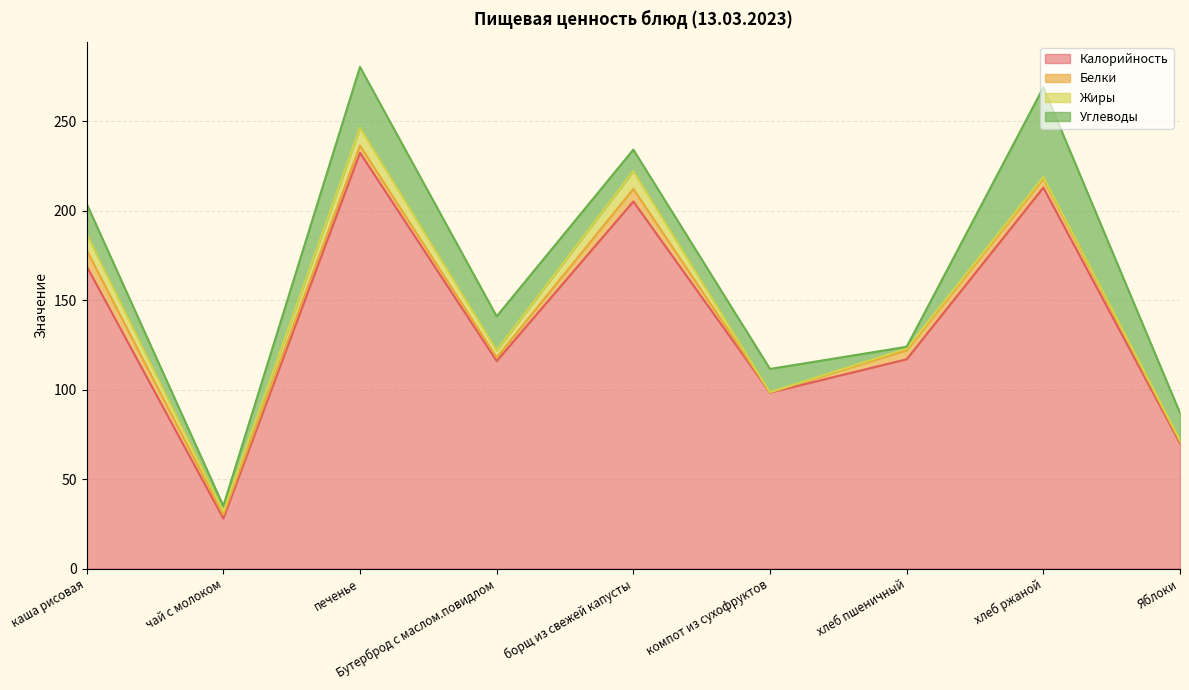

Where do Белки and Жиры first cross each other?

борщ из свежей капусты and компот из сухофруктов